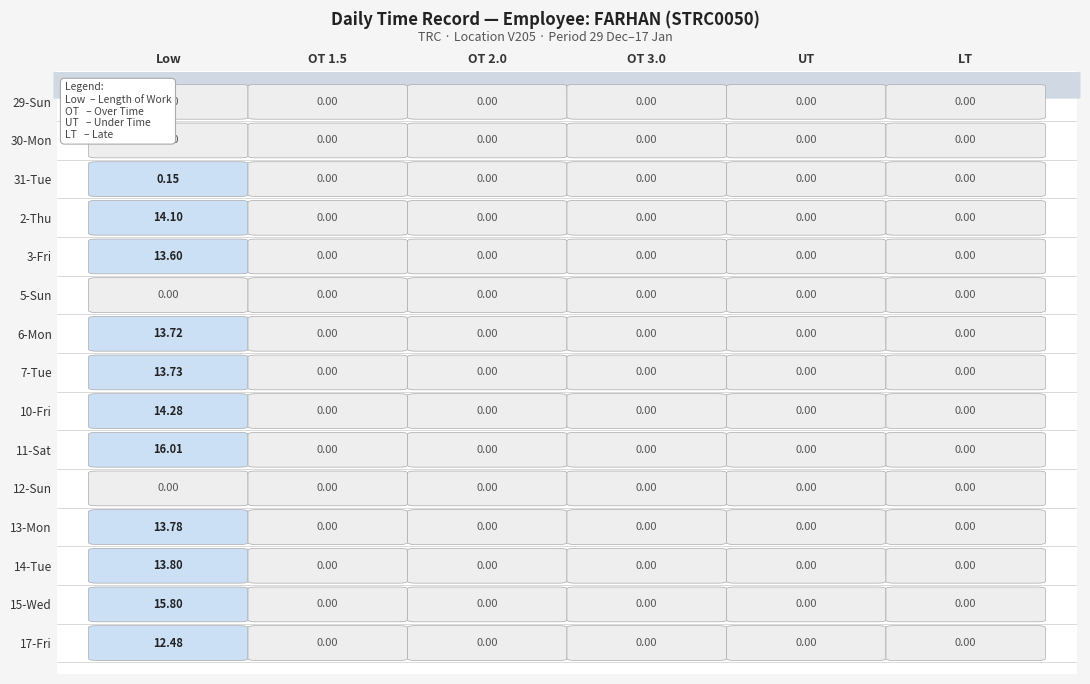

Reading right to left, list all the values displayed in this chart.

29-Sun: 0.0	0.0	0.0	0.0	0.0	0.0
30-Mon: 0.0	0.0	0.0	0.0	0.0	0.0
31-Tue: 0.0	0.0	0.0	0.0	0.0	0.1
2-Thu: 0.0	0.0	0.0	0.0	0.0	14.1
3-Fri: 0.0	0.0	0.0	0.0	0.0	13.6
5-Sun: 0.0	0.0	0.0	0.0	0.0	0.0
6-Mon: 0.0	0.0	0.0	0.0	0.0	13.7
7-Tue: 0.0	0.0	0.0	0.0	0.0	13.7
10-Fri: 0.0	0.0	0.0	0.0	0.0	14.3
11-Sat: 0.0	0.0	0.0	0.0	0.0	16.0
12-Sun: 0.0	0.0	0.0	0.0	0.0	0.0
13-Mon: 0.0	0.0	0.0	0.0	0.0	13.8
14-Tue: 0.0	0.0	0.0	0.0	0.0	13.8
15-Wed: 0.0	0.0	0.0	0.0	0.0	15.8
17-Fri: 0.0	0.0	0.0	0.0	0.0	12.5